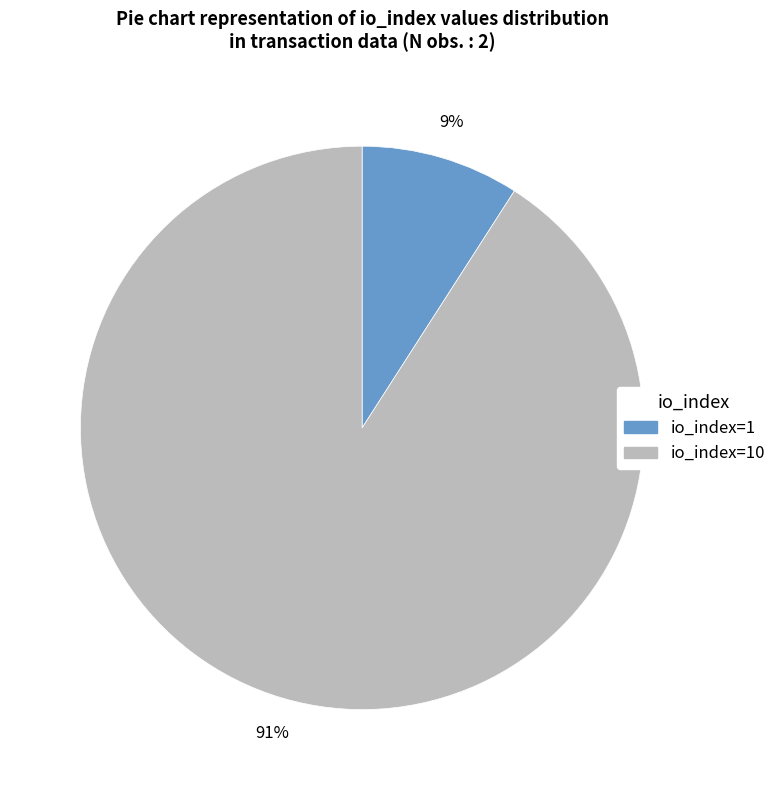

What is the largest slice in the pie chart?

io_index=10